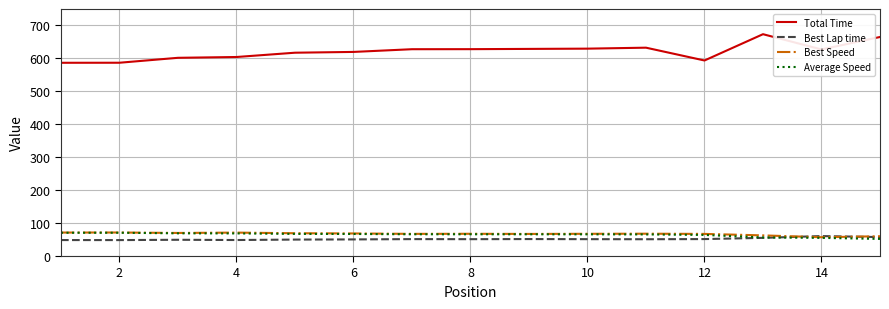

What is the minimum value for Best Speed?

57.1